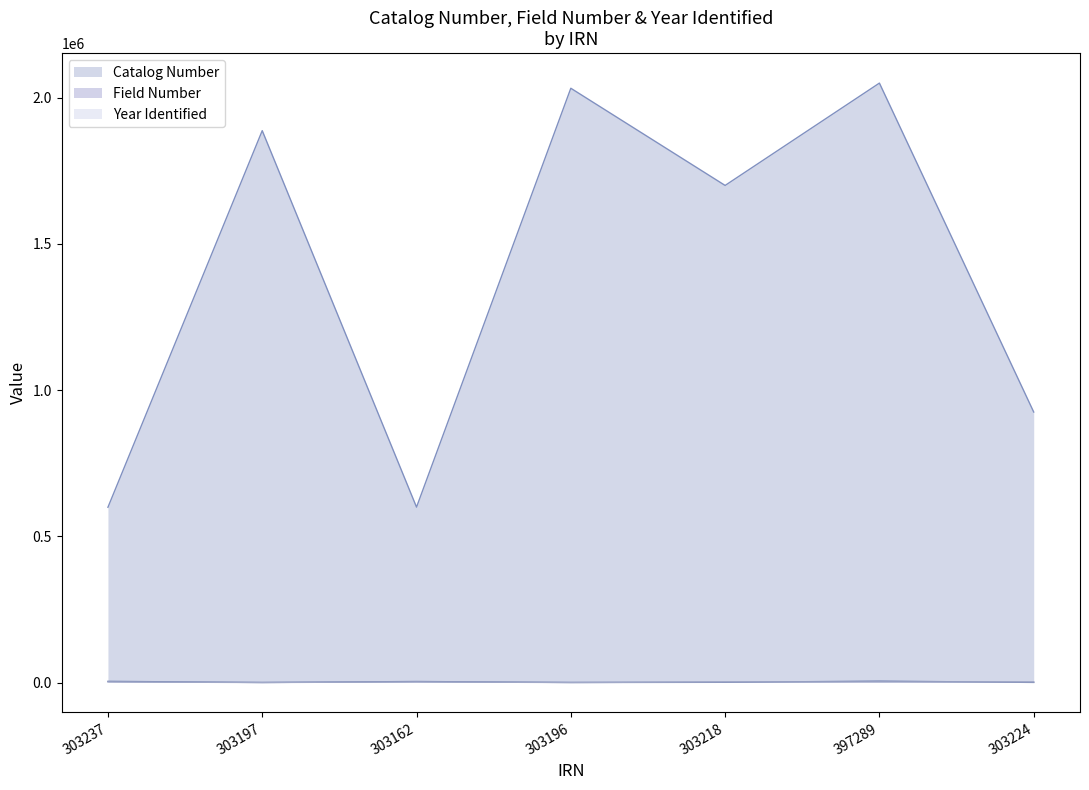

True or false: Field Number and Catalog Number intersect in this chart.

False